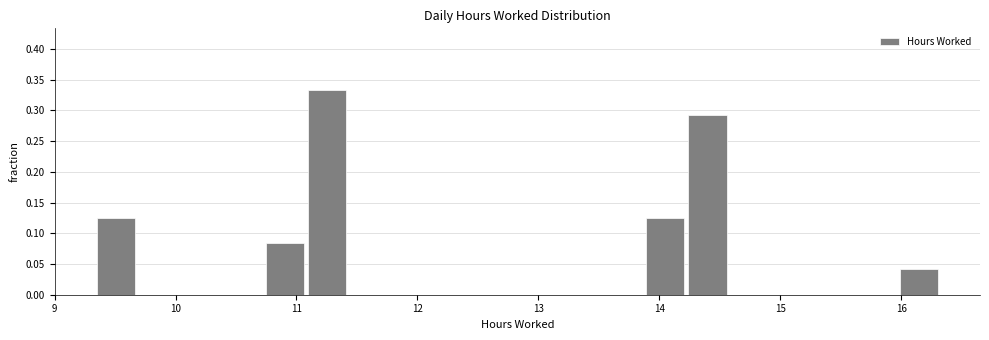

Read against the x-axis, roughly where is the centre of the tallest bar?

11.3